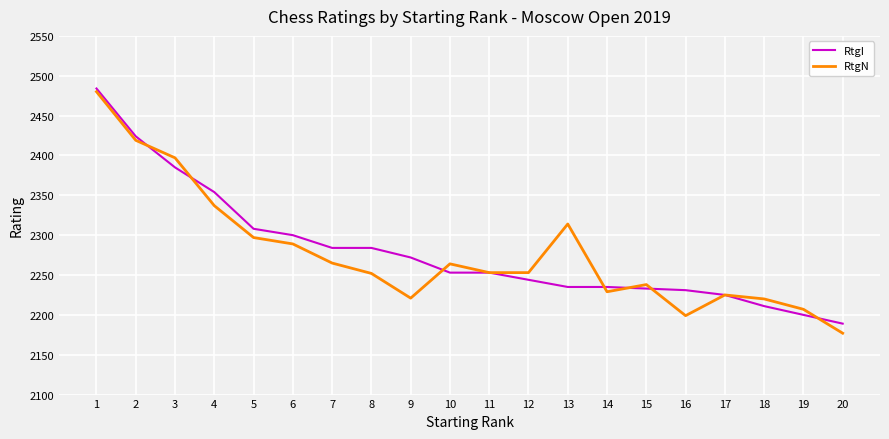

What is the difference between the second highest and minimum values in the RtgN series?

242